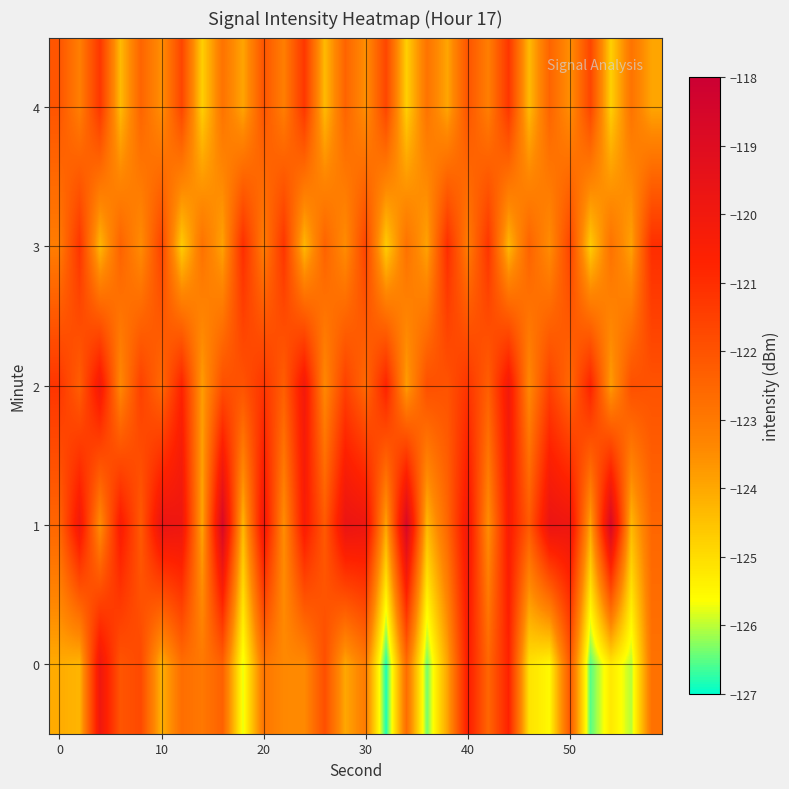

Count the number of categories in the chart.

30